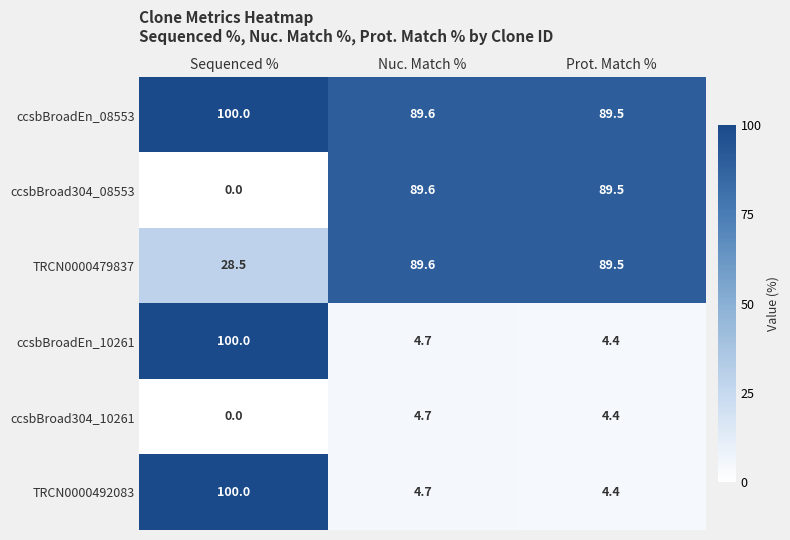

At which category is the sum across all series the highest?

Sequenced %